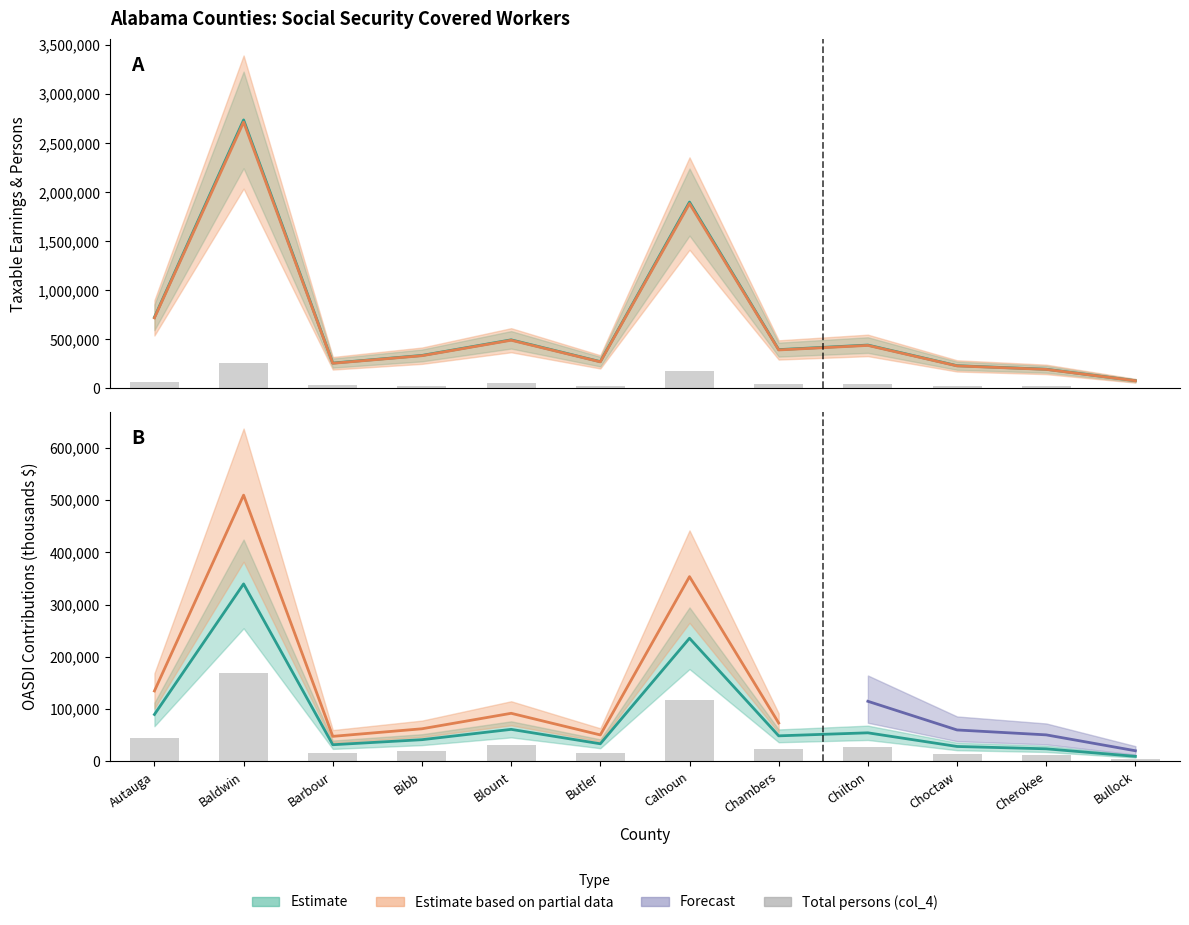

What is the value of the 5th bar from the left?

54291